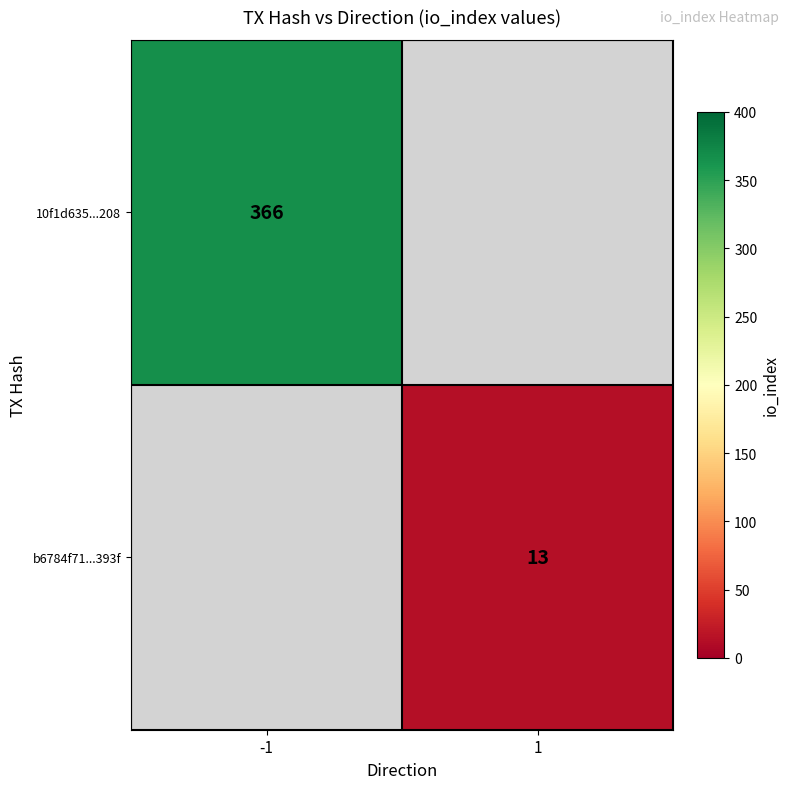

Count the number of data series in this chart.

2